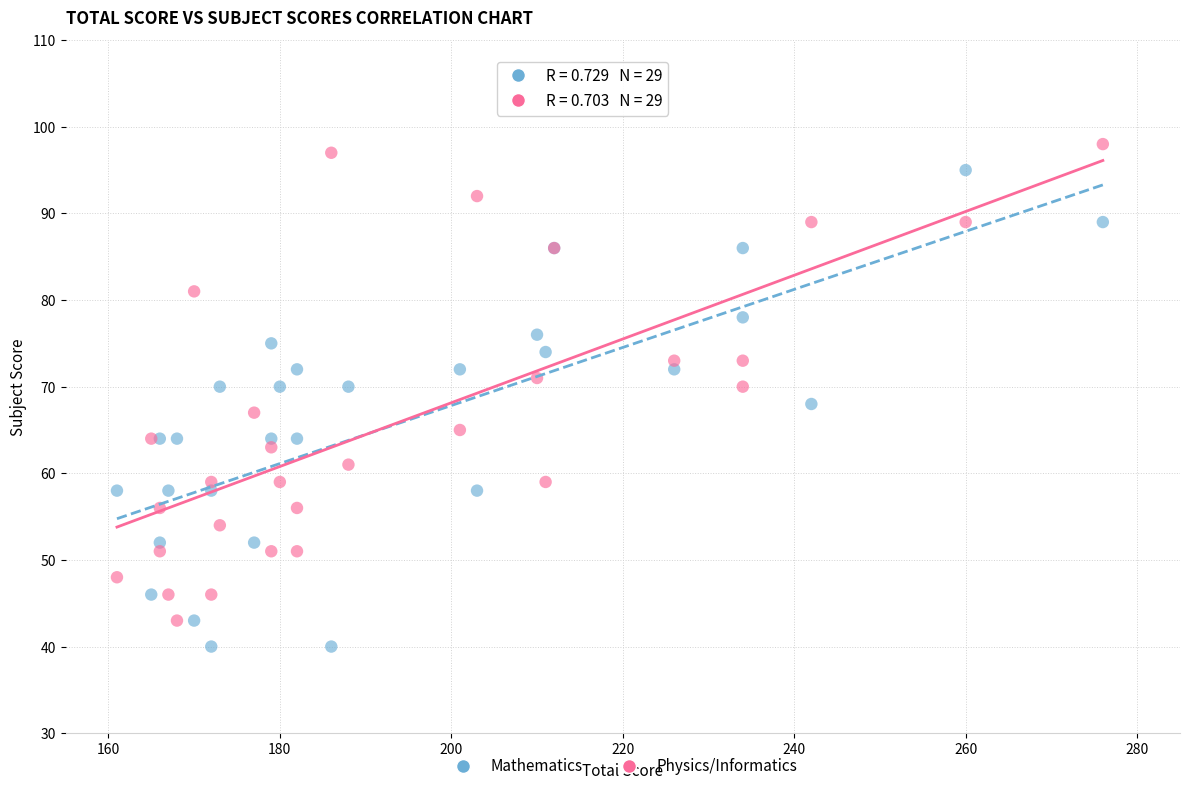

Which series contains the highest Y value?

Physics/Informatics